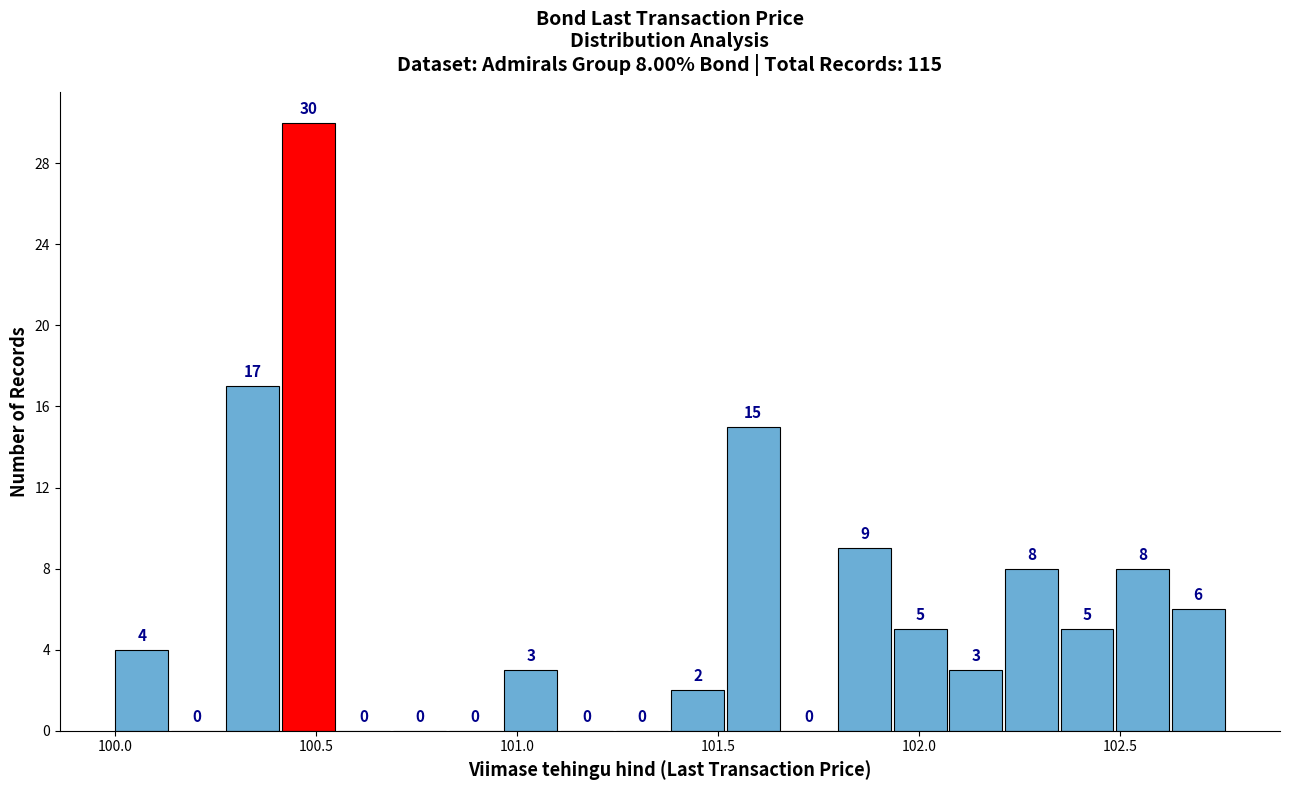

Around what value on the x-axis is the tallest bar? Give the approximate position of its centre, as read against the axis.

100.50